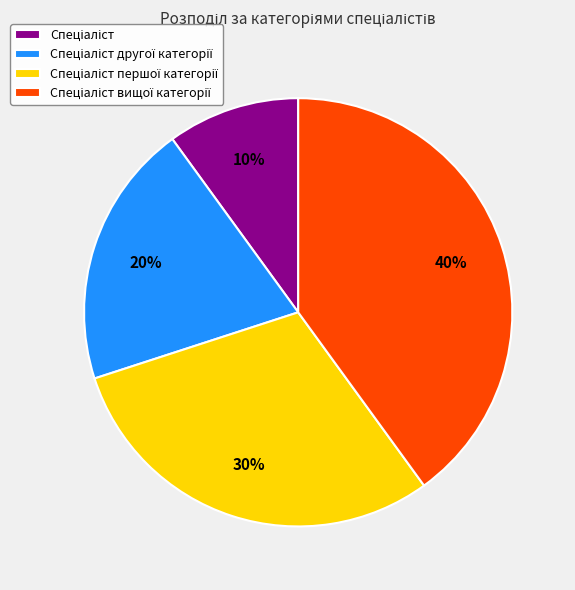

Does any single category account for the majority?

No